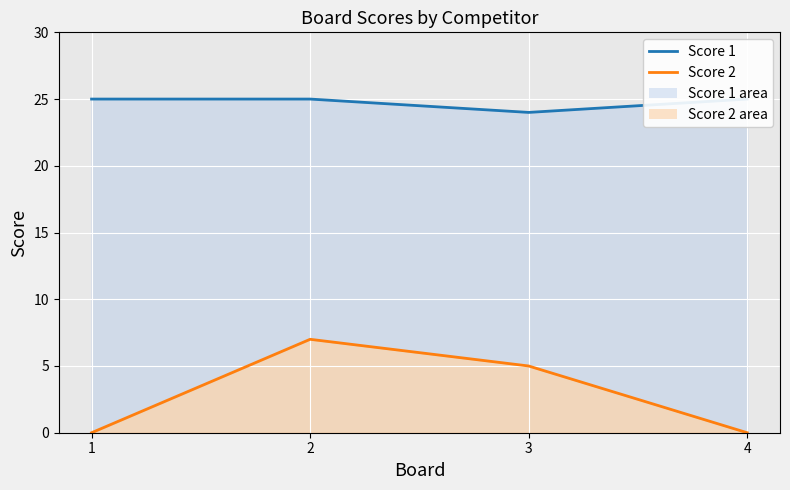

True or false: Score 2 line and Score 1 line cross at least once.

False